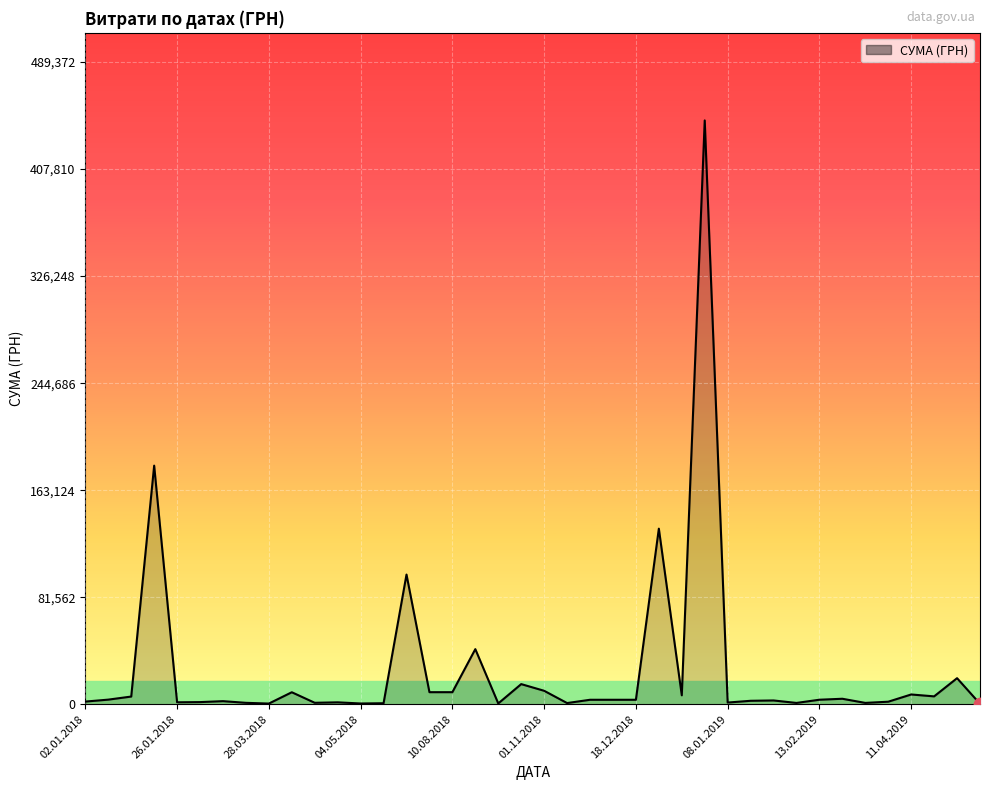

What is the difference between the maximum and minimum values?

444498.9